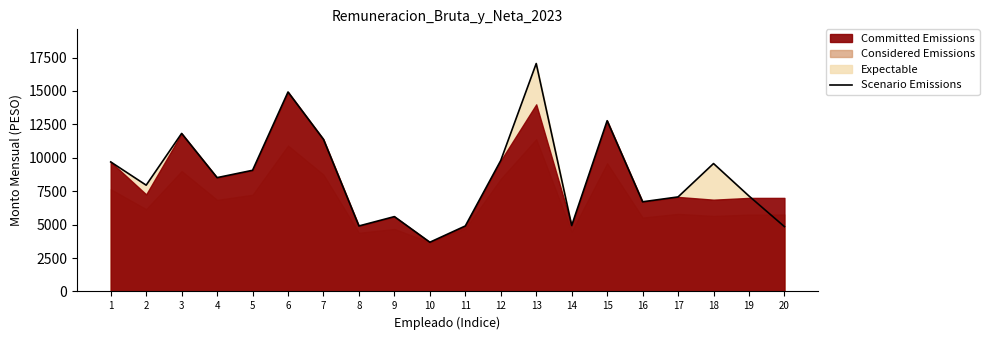

What is the change in value from 5 to 6?

+5858